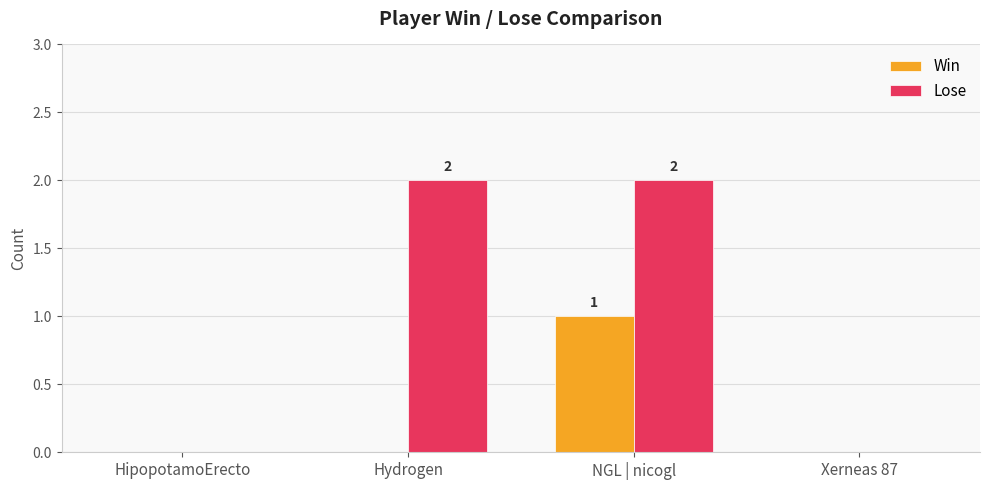

The value of Lose at Hydrogen is 2. True or false?

True